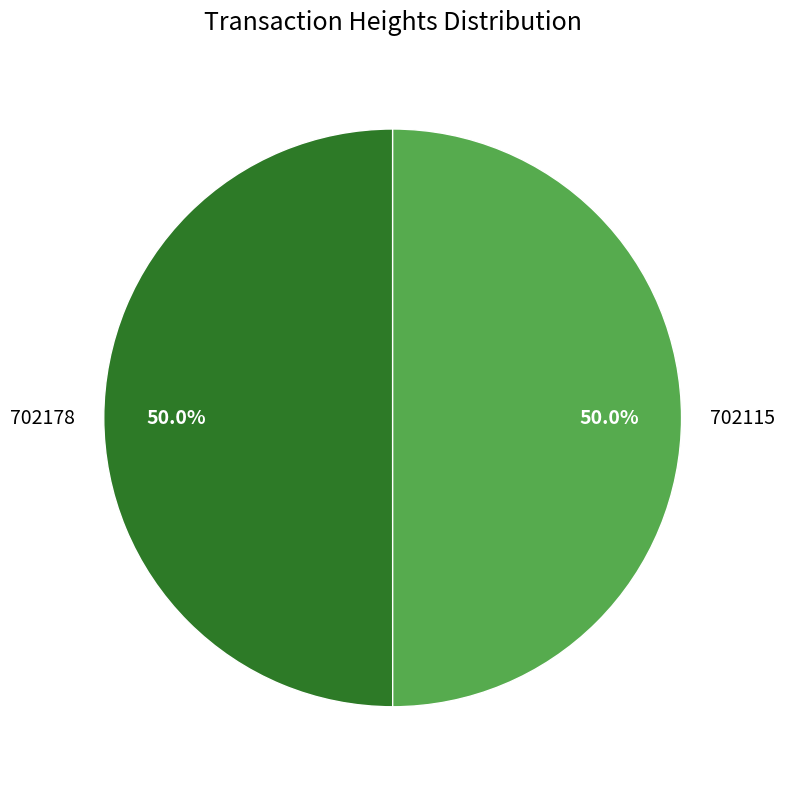

The 702115 slice represents 59% of the pie. True or false?

False